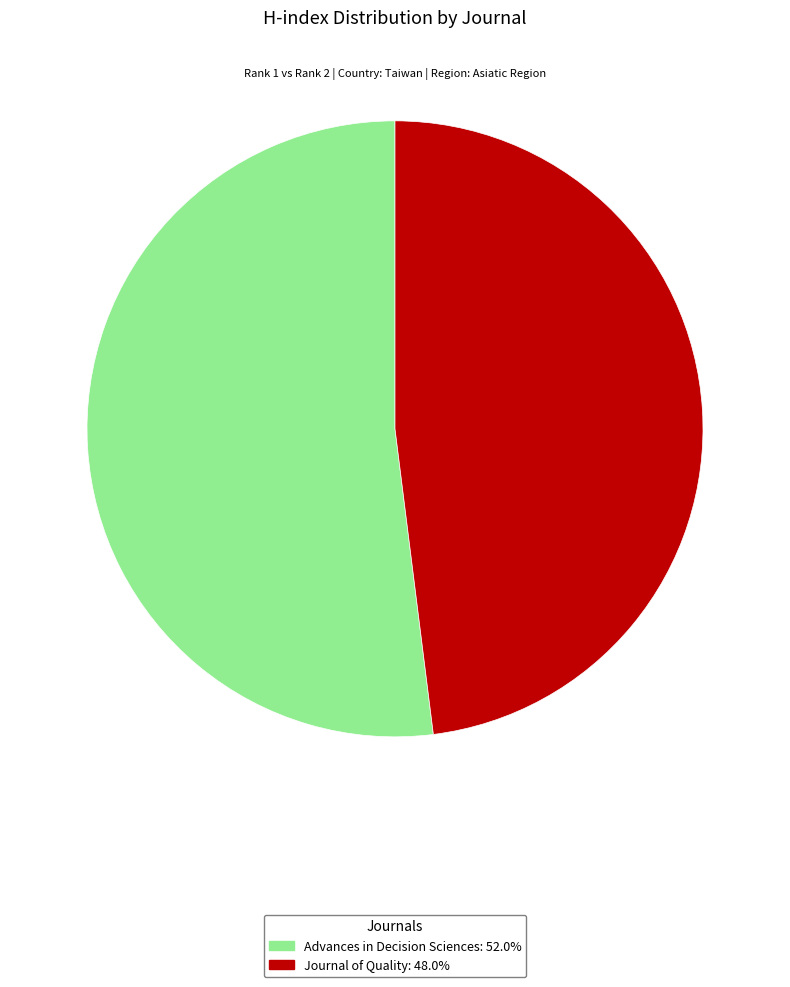

True or false: Journal of Quality accounts for 41% of the total.

False